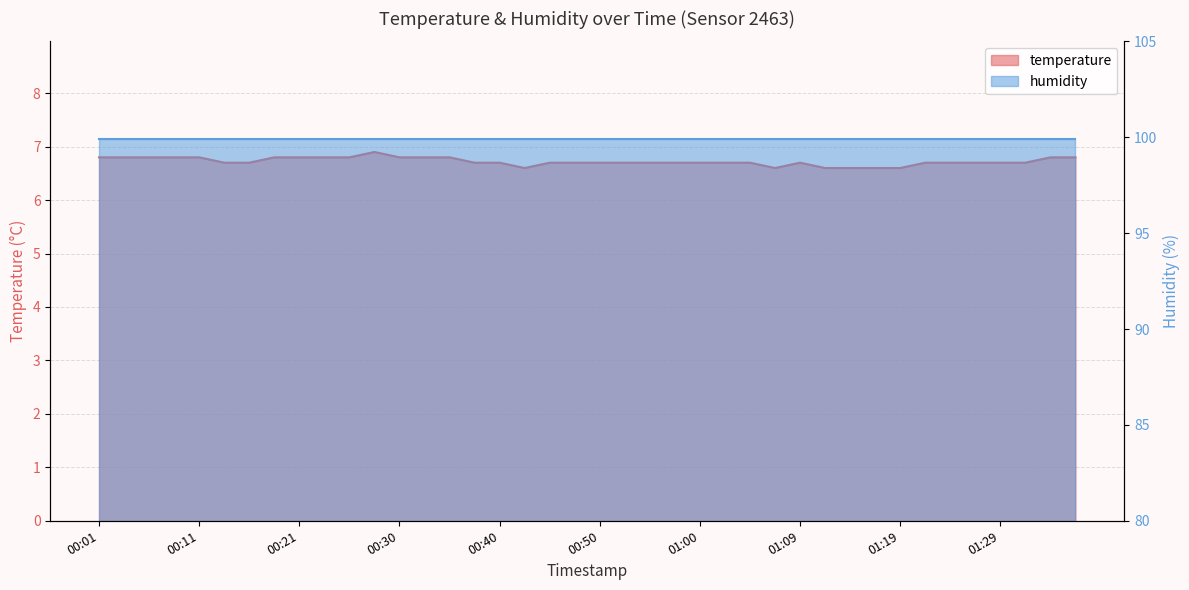

What is the difference between the second highest and second lowest values?

0.2